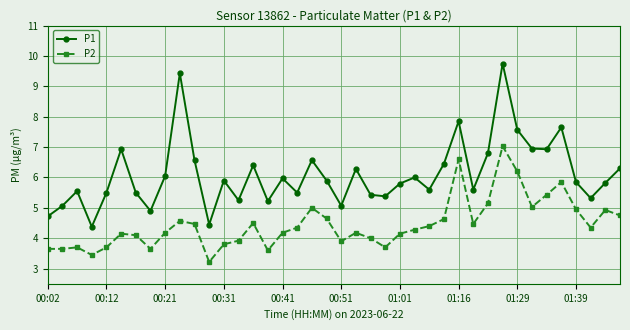

Which series has the largest range (max minus min)?

P1